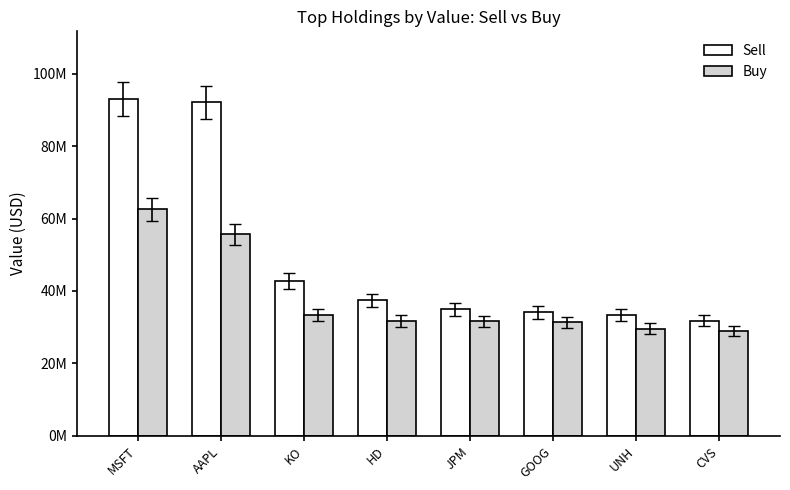

What are all the series names shown in the legend?

Sell, Buy